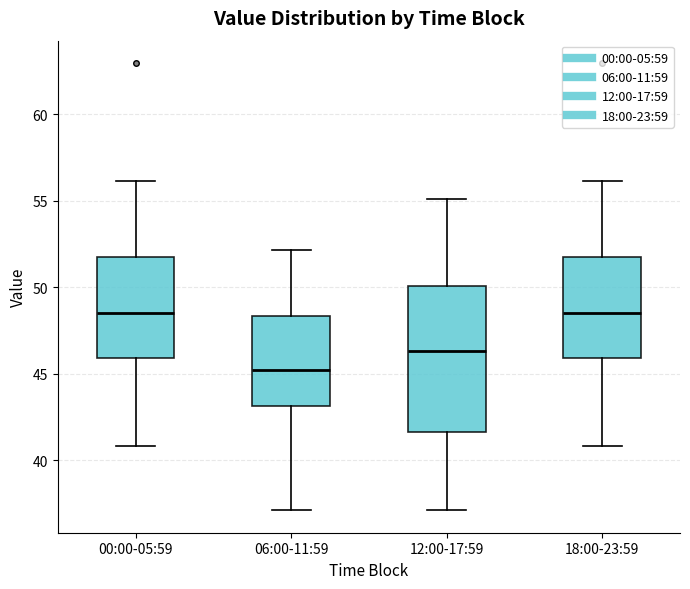

Where does the lower whisker of the box for 12:00-17:59 end on the y-axis? The values are not printed on the chart, so give them approximately, as read against the axis.

37.0